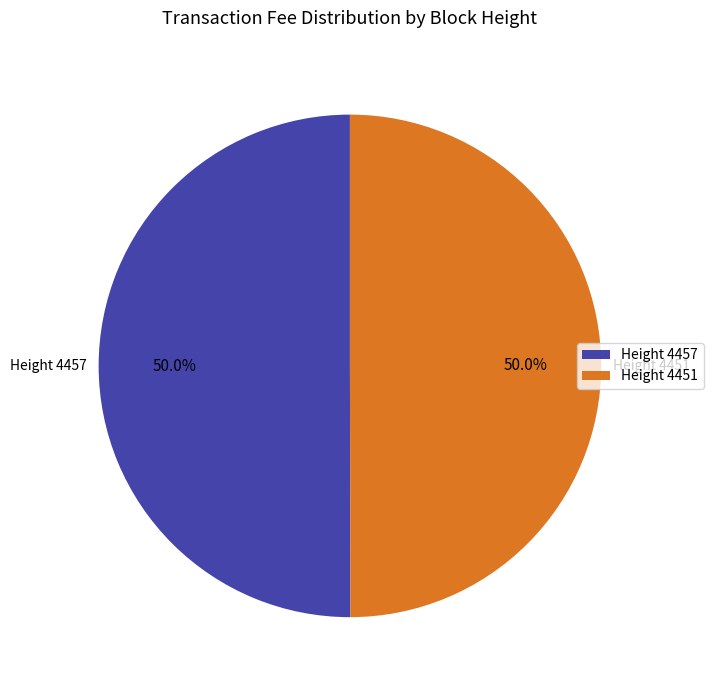

How many segments does this pie chart have?

2